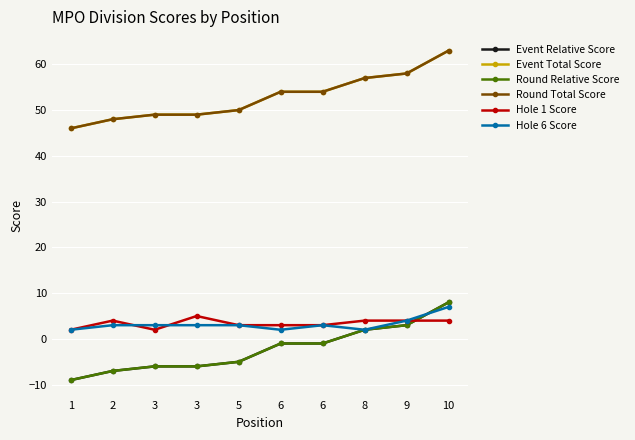

Is this an area chart (filled region under the line)?

No